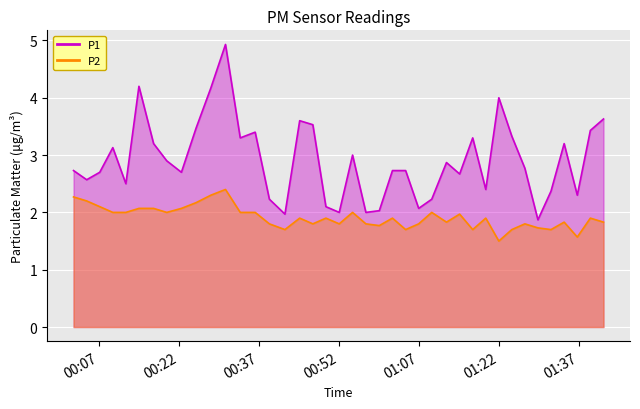

What is the sum of all P1 values?

116.3